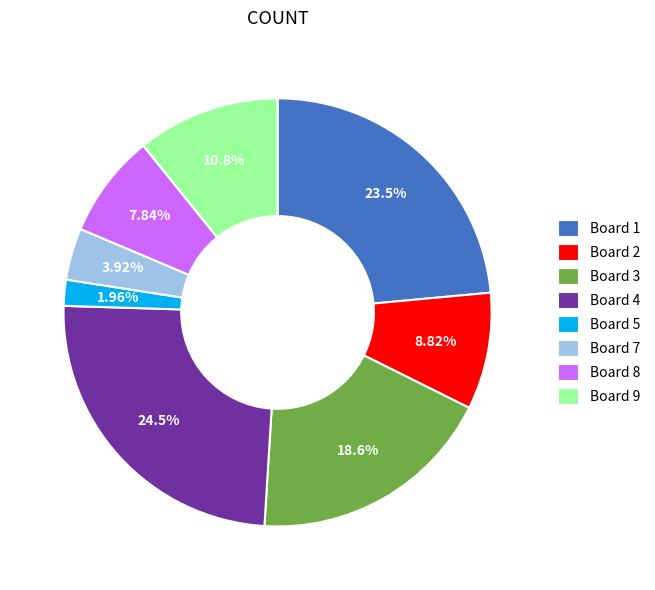

To the nearest percent, what percentage of the pie is Board 3?

19%